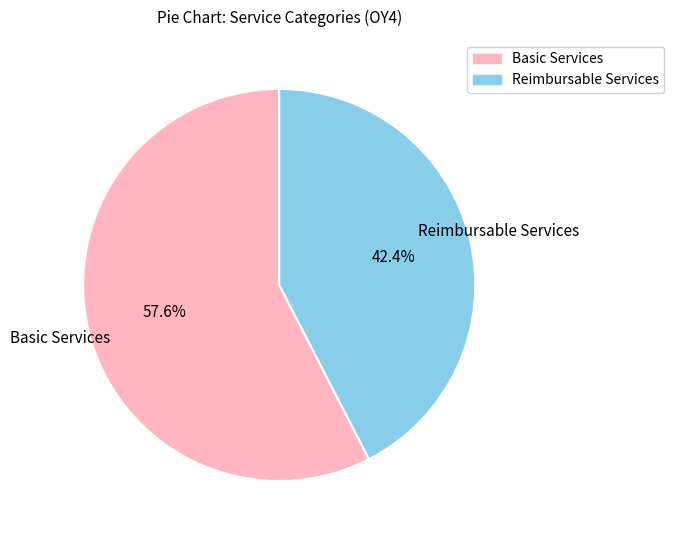

Which has a higher value, Reimbursable Services or Basic Services?

Basic Services